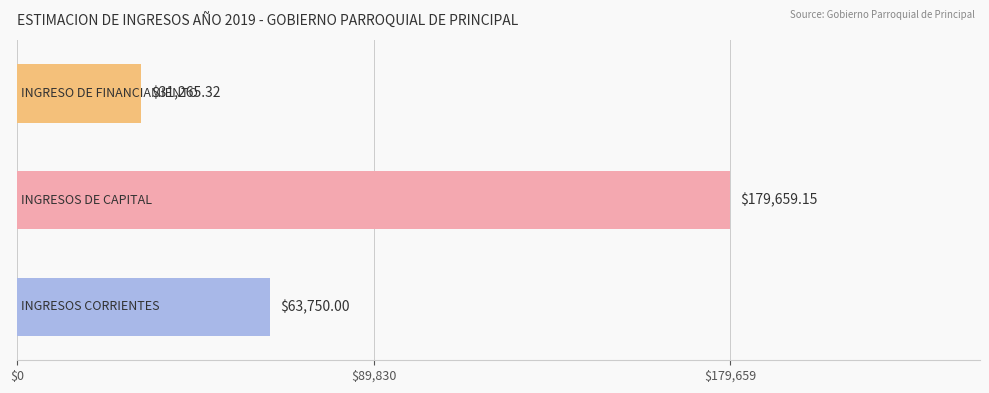

What is the sum of all values?

274674.5